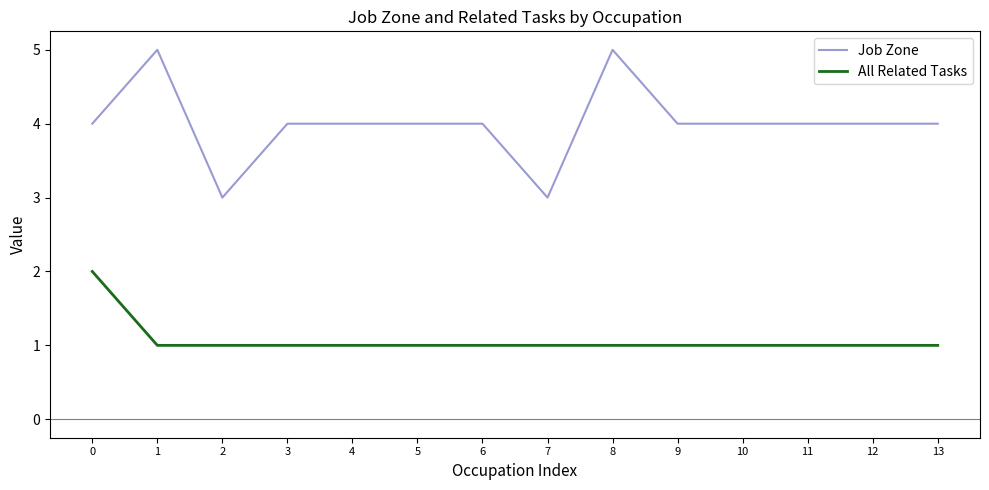

Which series has the largest total across all categories?

Job Zone